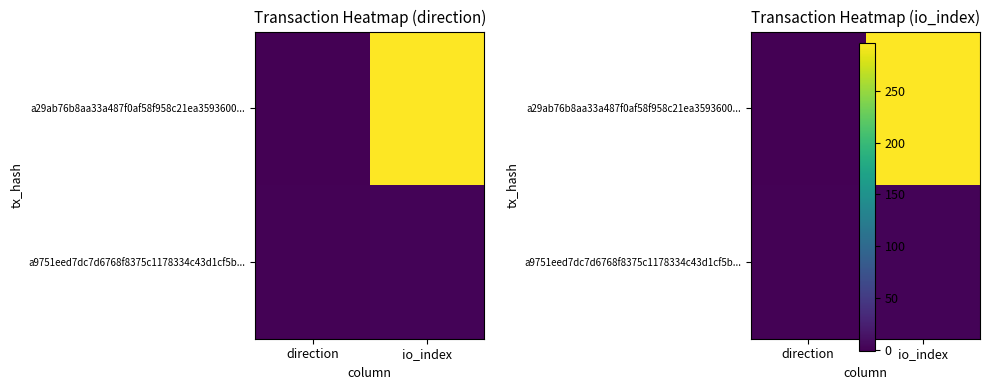

How many values in the a9751eed7dc7d6768f8375c1178334c43d1cf5b... series are below 2?

1